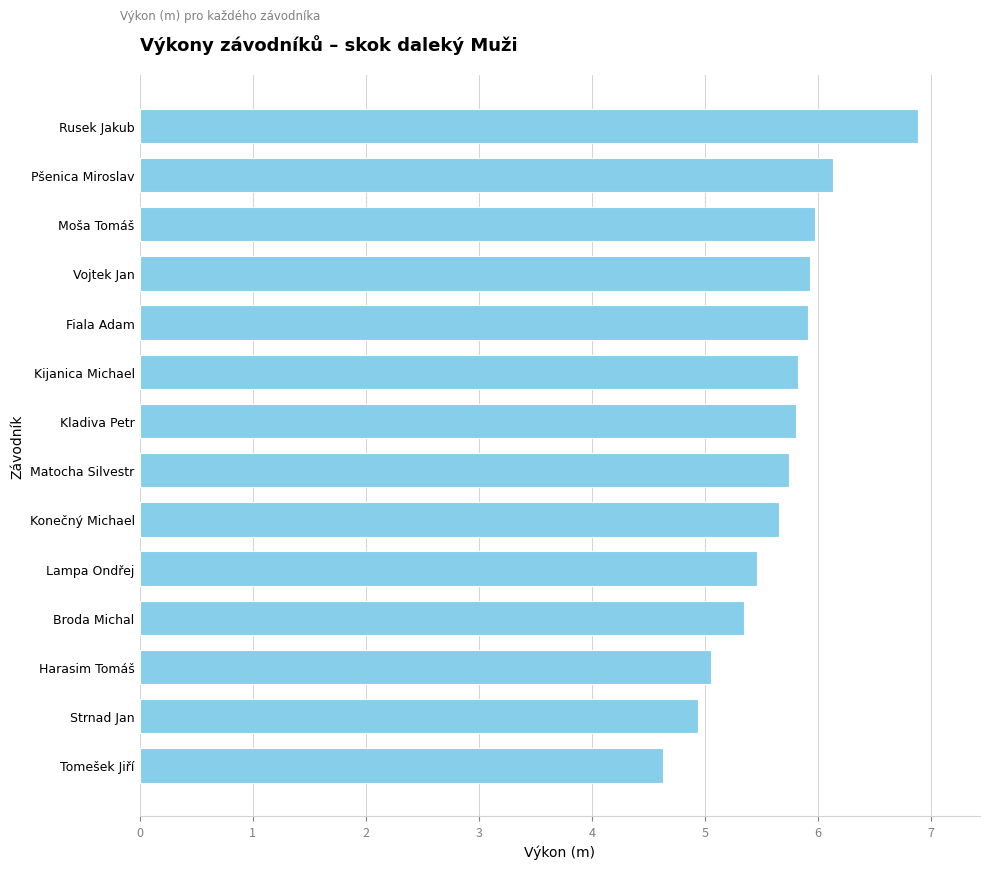

Does the chart contain stacked bars?

No